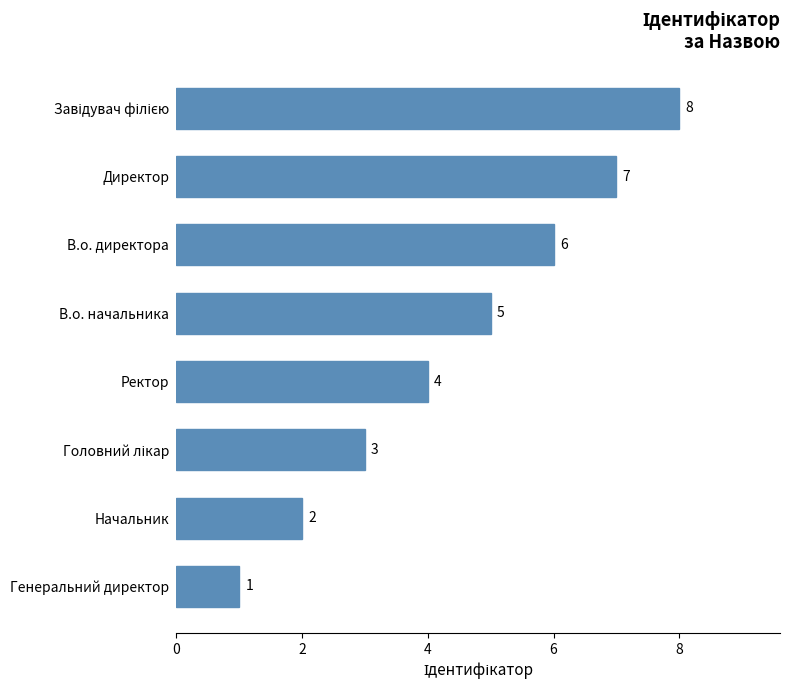

Which has a higher value, В.о. начальника or Ректор?

В.о. начальника